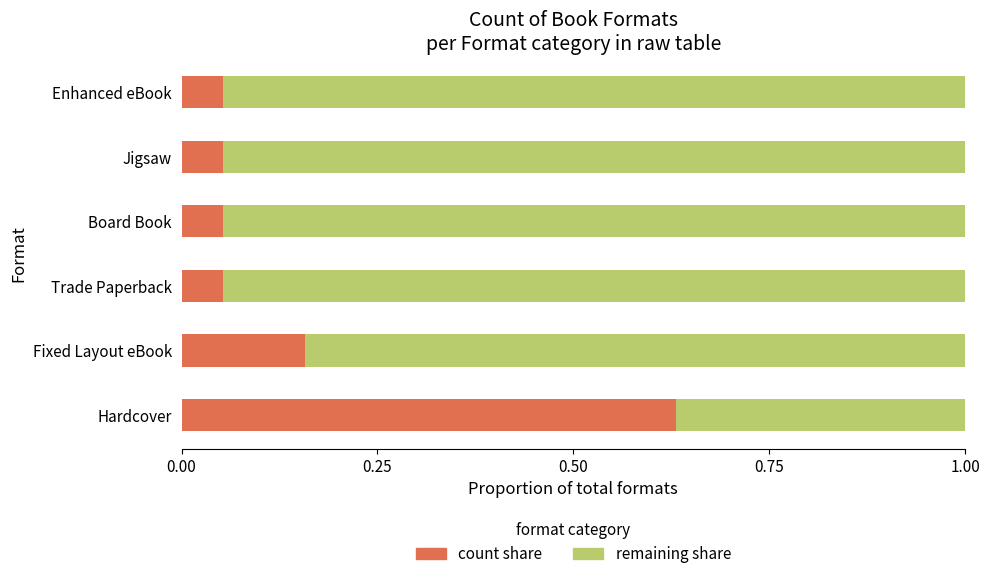

Does the chart contain stacked bars?

No